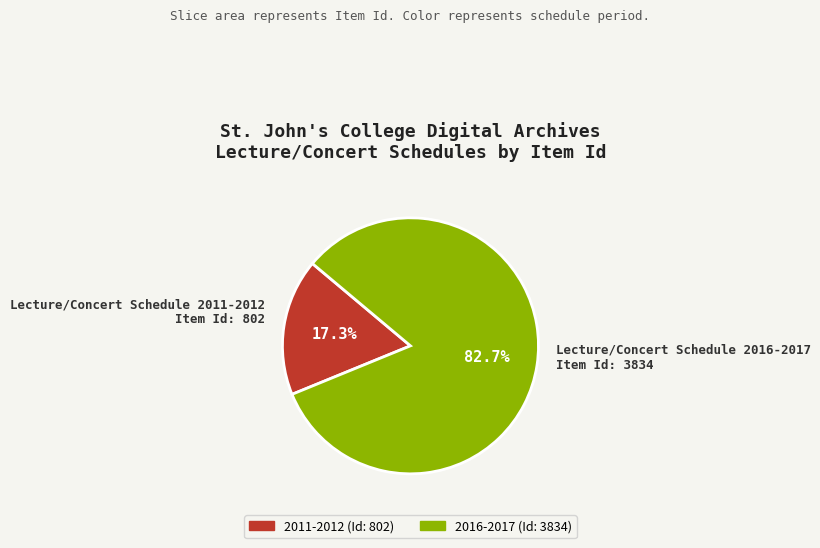

What is the smallest slice in the pie chart?

Lecture/Concert Schedule 2011-2012